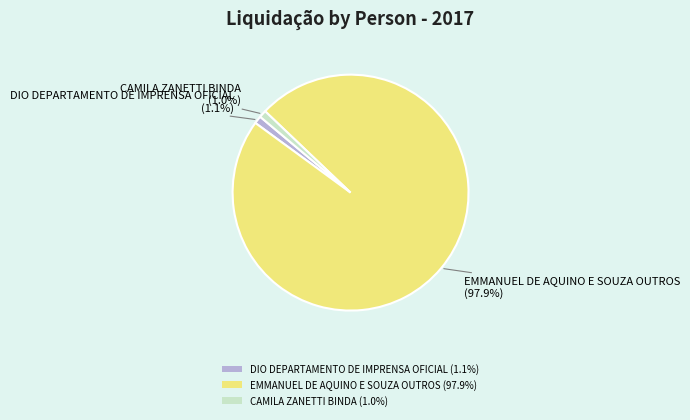

What is the total percentage of EMMANUEL DE AQUINO E SOUZA OUTROS and DIO DEPARTAMENTO DE IMPRENSA OFICIAL?

99.0%